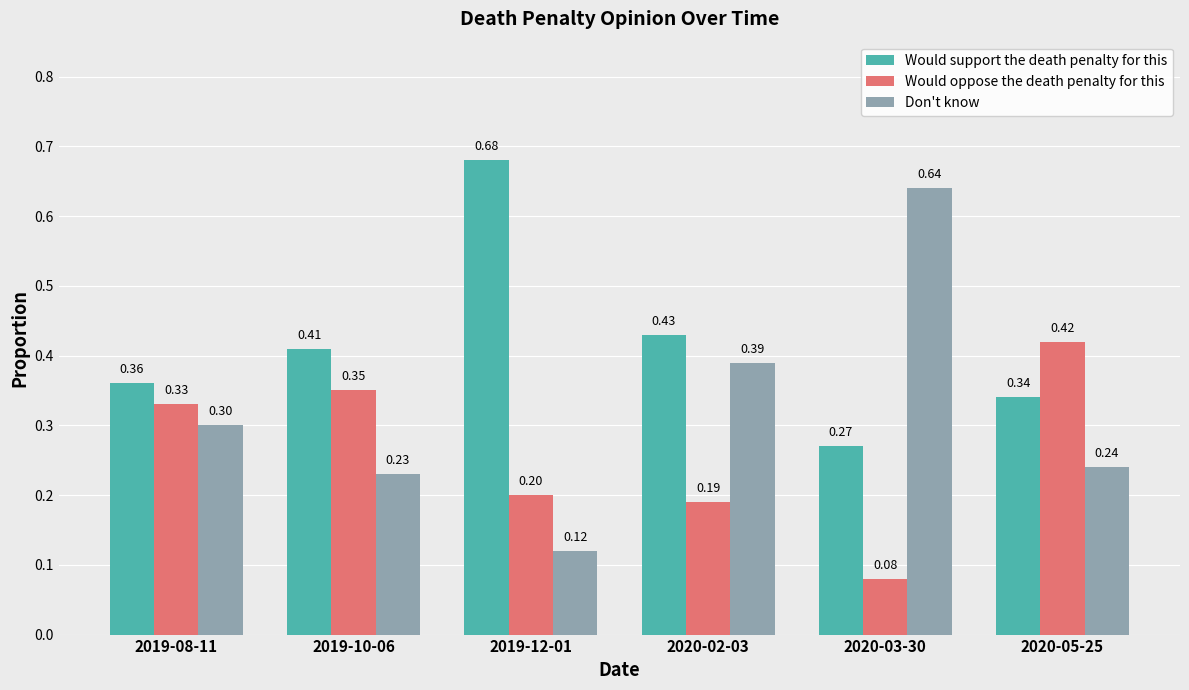

At 2020-02-03, list the series in order from smallest to largest.

Would oppose the death penalty for this, Don't know, Would support the death penalty for this